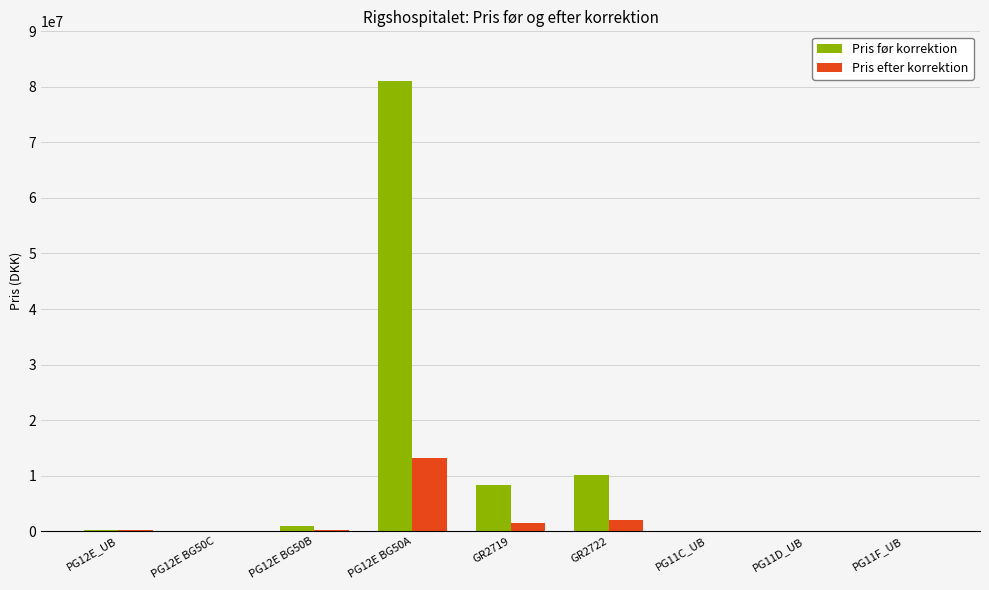

Are the bars horizontal?

No